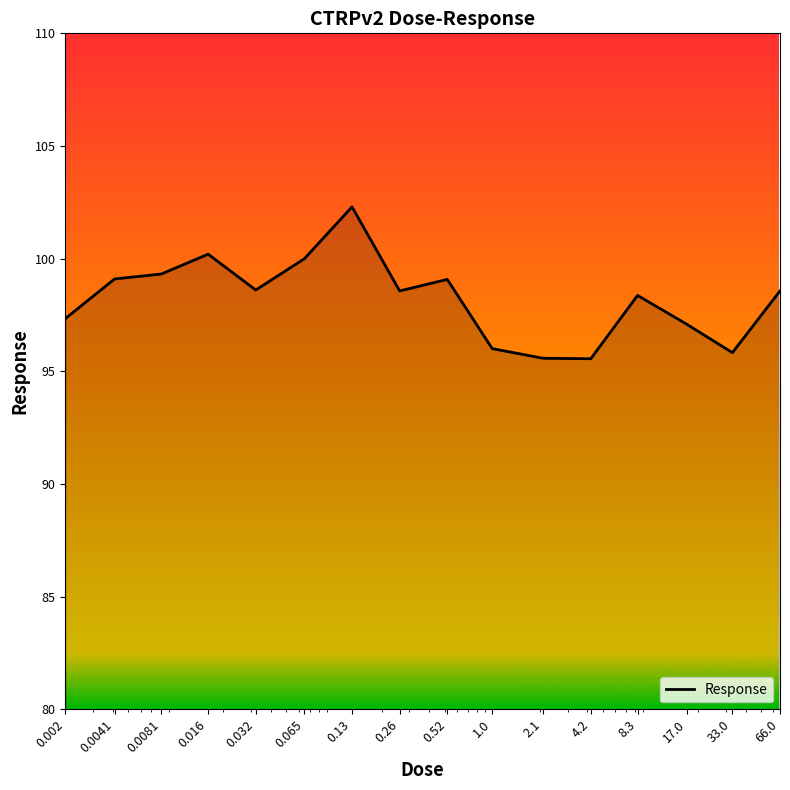

What is the smallest value displayed?

95.6